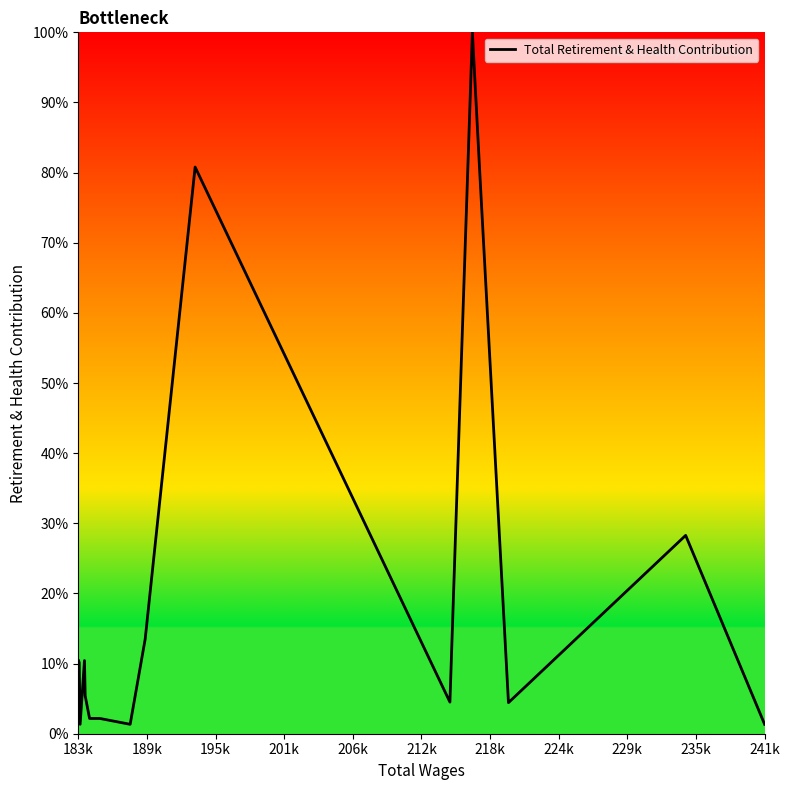

The chart shows a value of 2.3 at 206k. True or false?

False